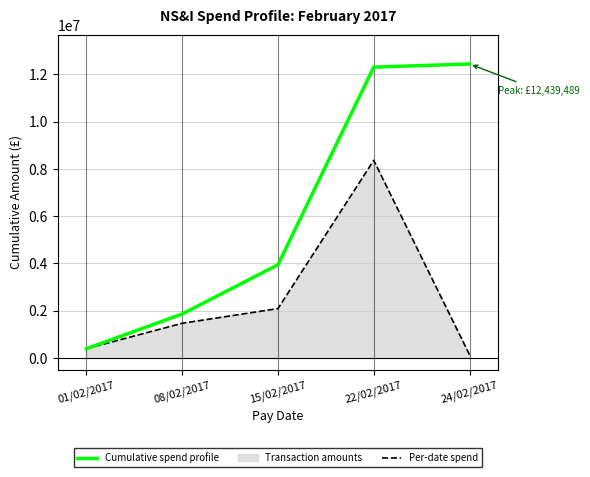

The value of Cumulative spend profile at 15/02/2017 is 6516075.3. True or false?

False